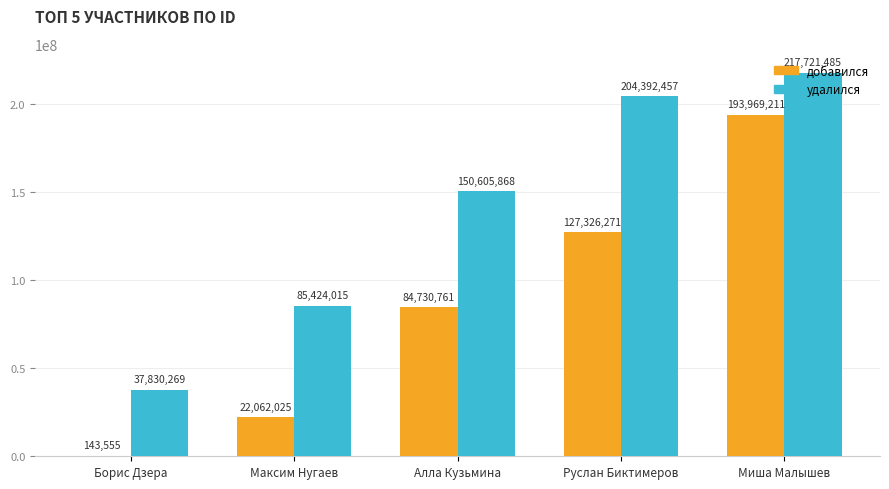

What are all the series names shown in the legend?

добавился, удалился